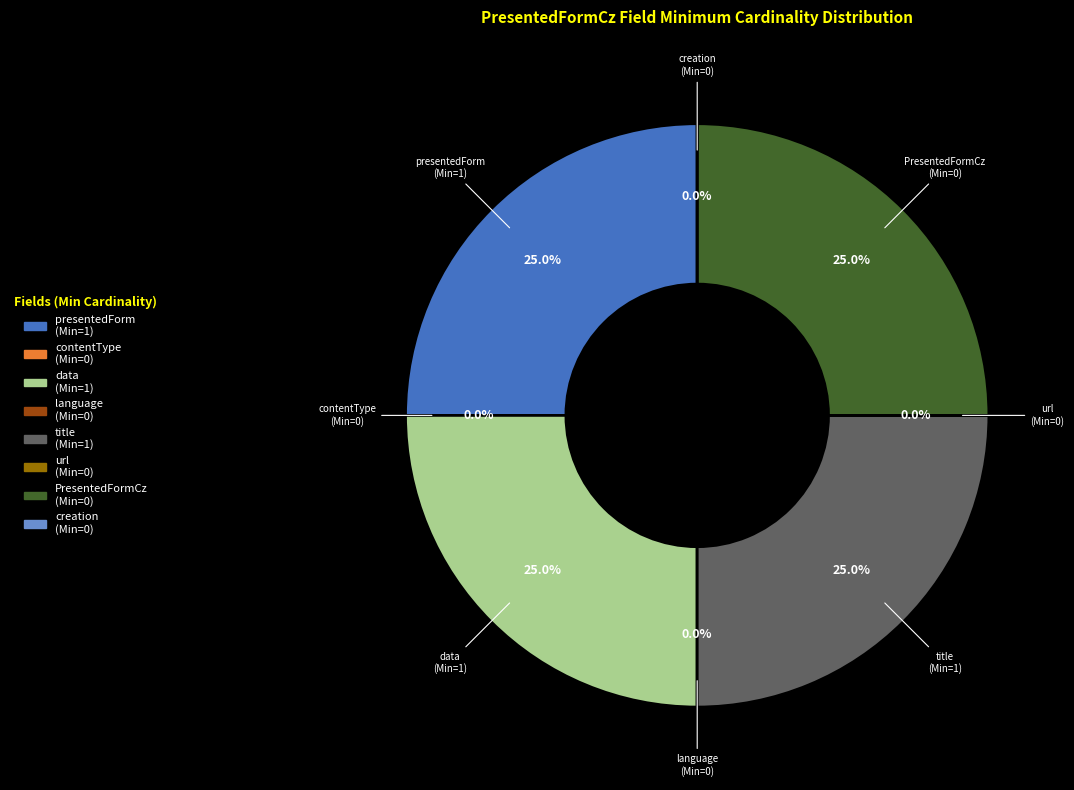

Rank the categories by value from lowest to highest.

PresentedFormCz.presentedForm.contentType, PresentedFormCz.presentedForm.language, PresentedFormCz.presentedForm.url, PresentedFormCz.presentedForm.creation, PresentedFormCz.presentedForm, PresentedFormCz.presentedForm.data, PresentedFormCz.presentedForm.title, PresentedFormCz